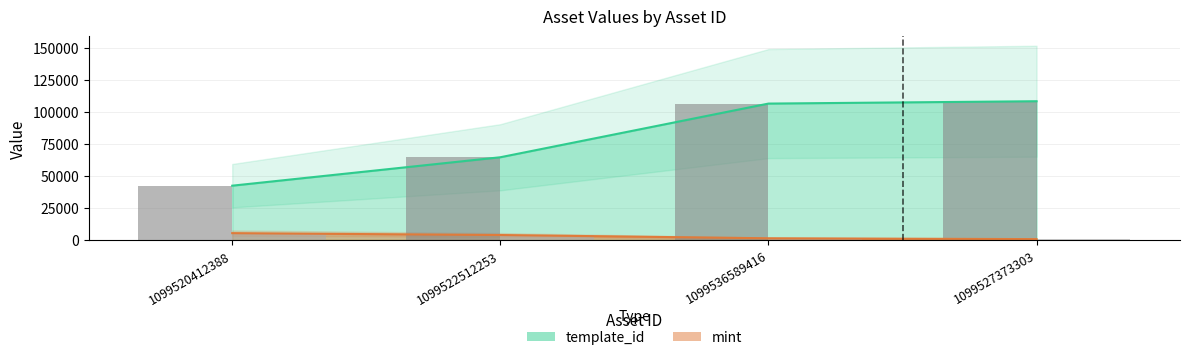

What is the label of the 4th bar from the right?

1099520412388